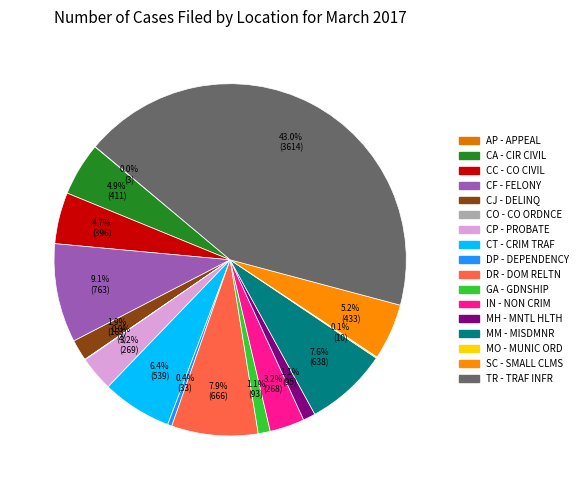

Count the number of slices in the pie.

17